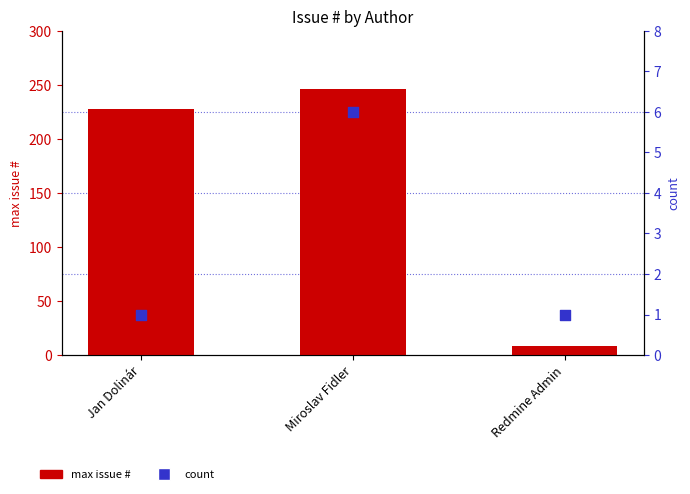

Which series has the largest Y range (max minus min)?

max issue #